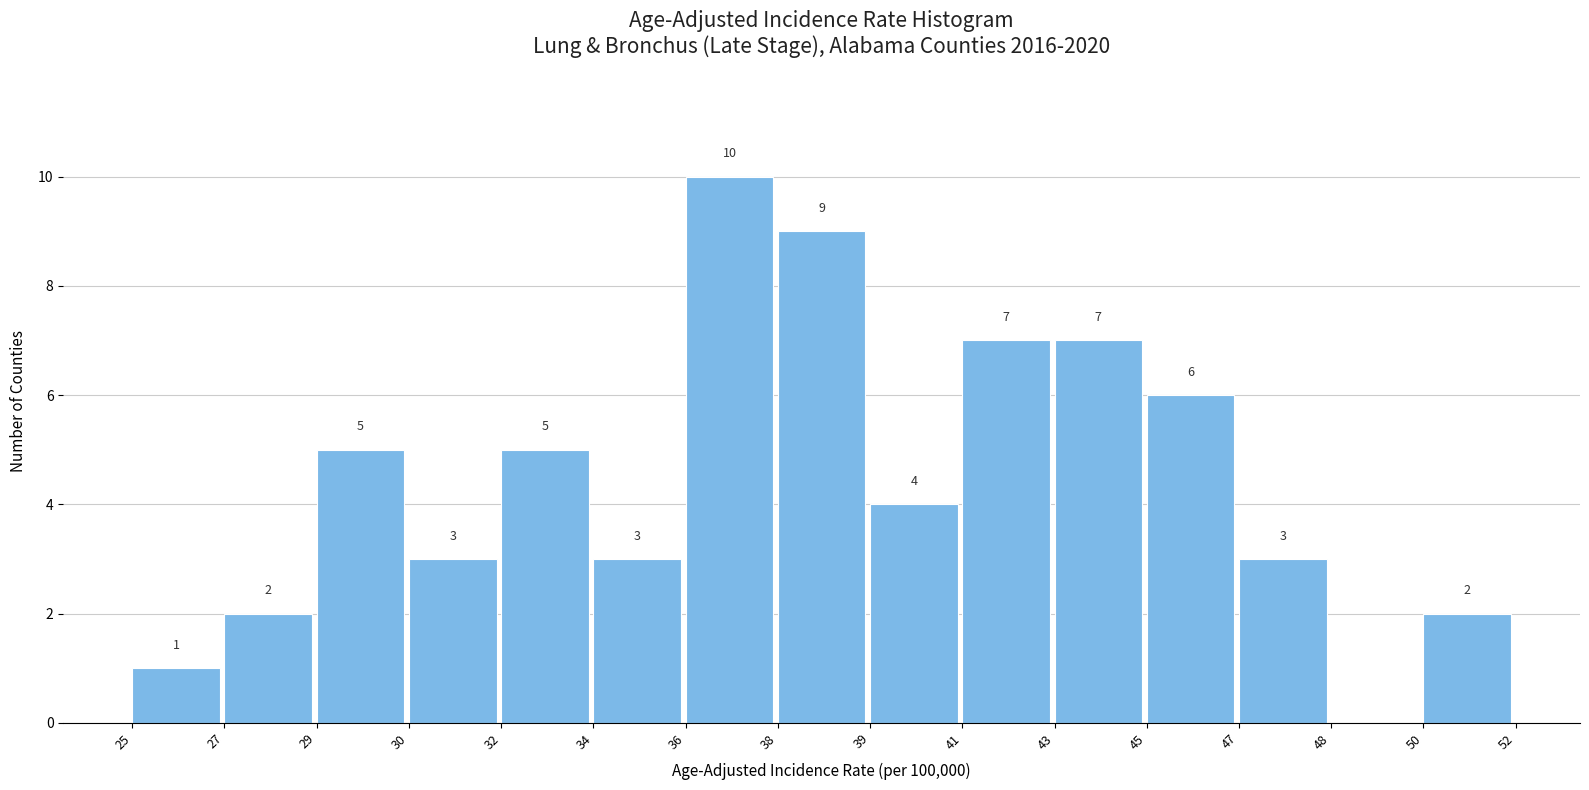

Reading left to right, extract all data points from this chart.

25=1	27=2	29=5	30=3	32=5	34=3	36=10	38=9	39=4	41=7	43=7	45=6	47=3	48=0	50=2